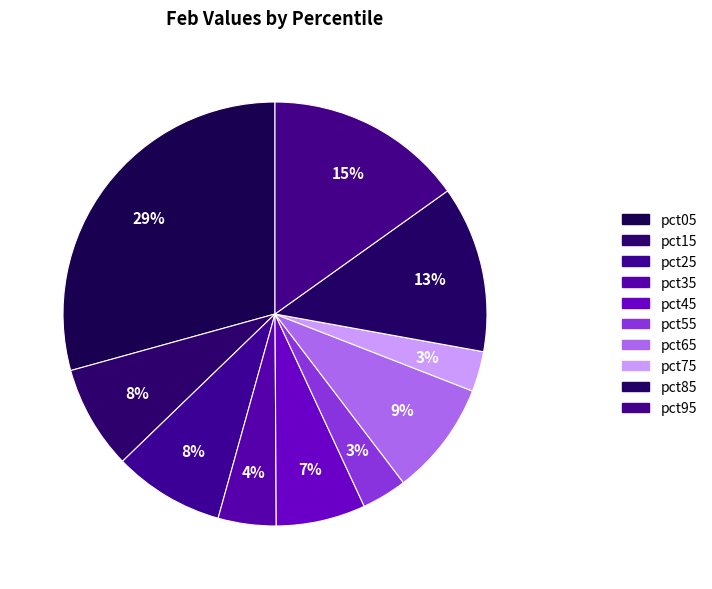

Is it true that pct65 is 3% of the pie?

False